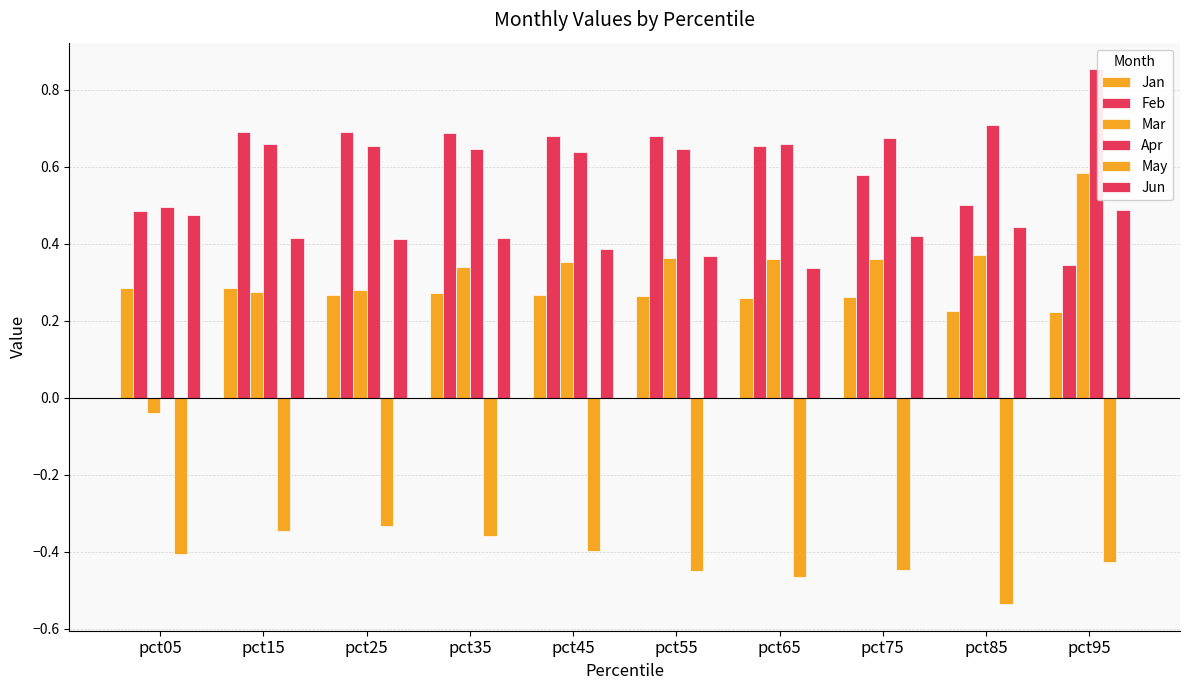

At which category does the chart reach its minimum across all series?

pct85